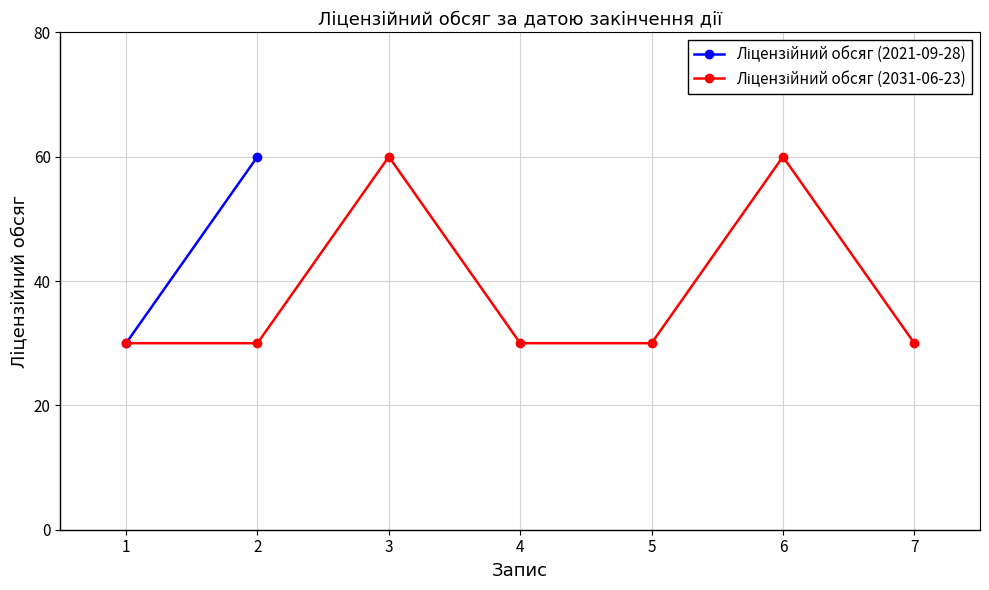

How many points are higher than both their immediate neighbors (excluding endpoints)?

2